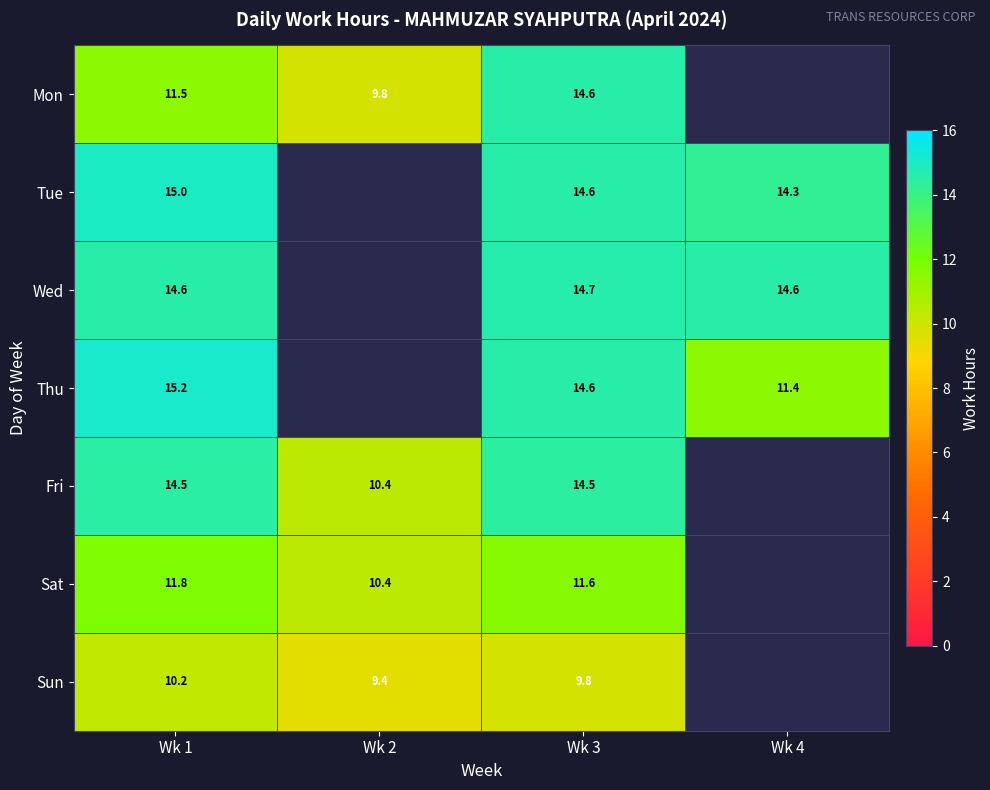

Is the value of Sat at Wk 2 greater than the value of Tue at Wk 1?

No